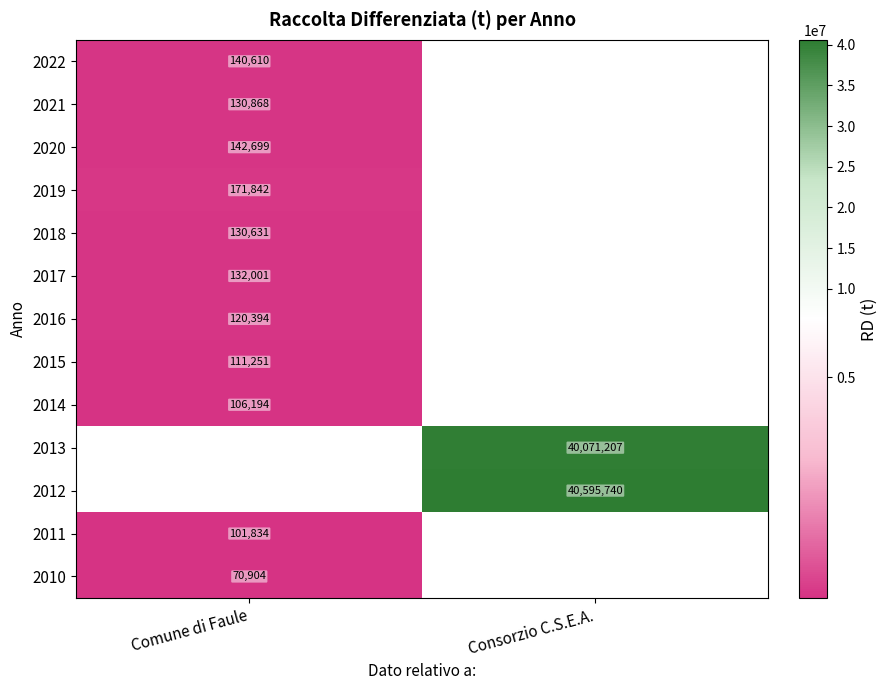

Is it true that 2017 equals 197480 at Comune di Faule?

False